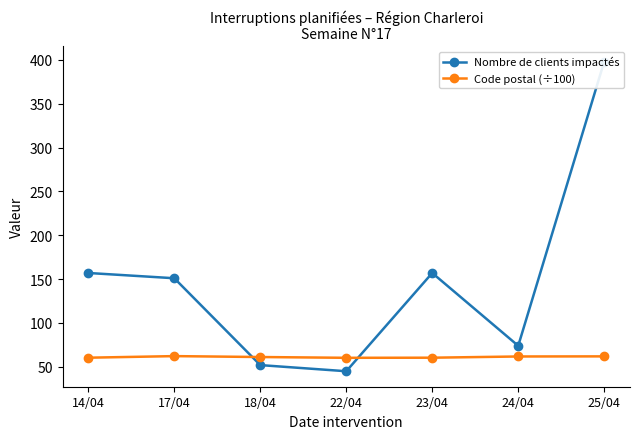

The Nombre de clients impactés series shows 95.7 at 14/04. True or false?

False